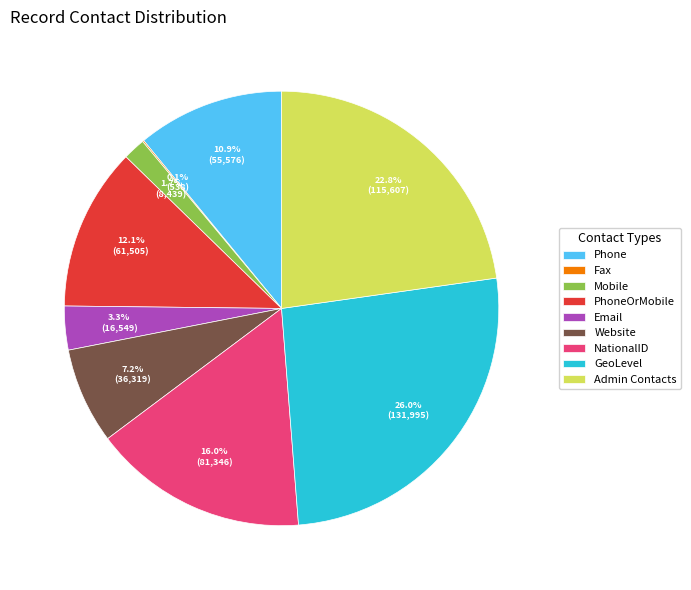

The NationalID slice represents 24% of the pie. True or false?

False